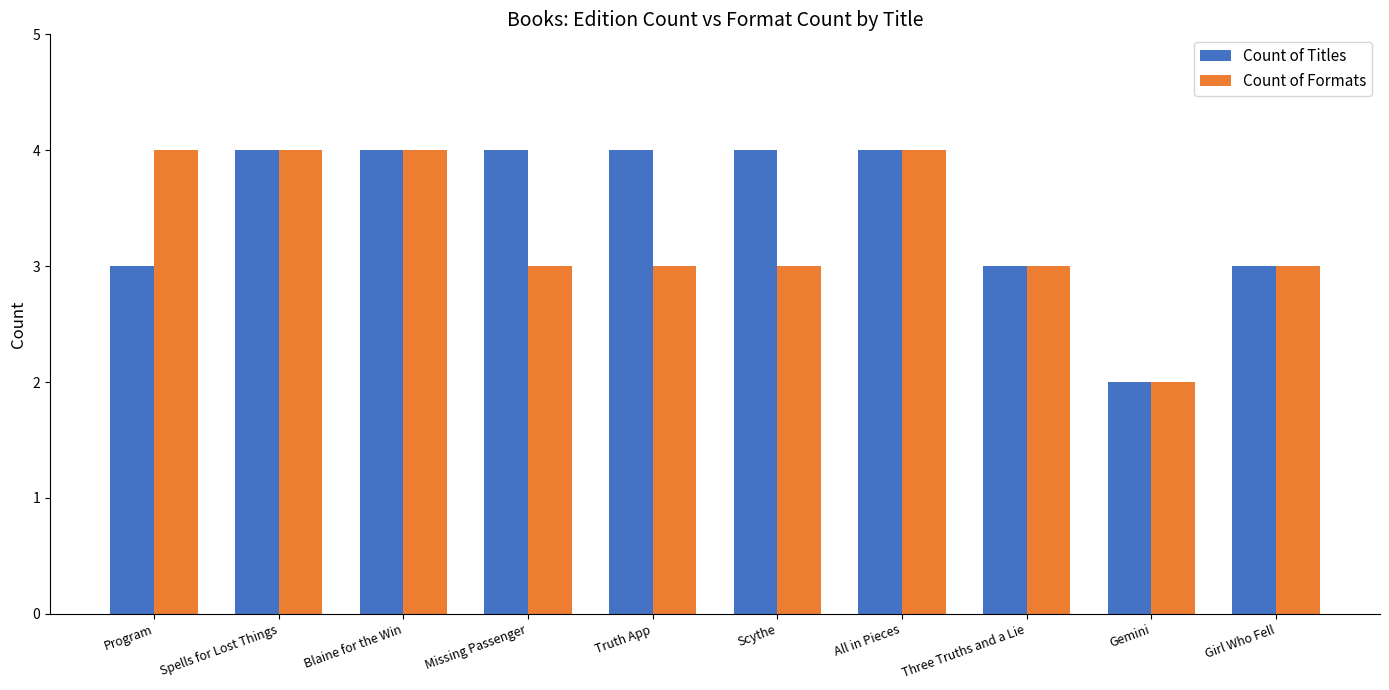

At Truth App, list the series in order from largest to smallest.

Count of Titles, Count of Formats